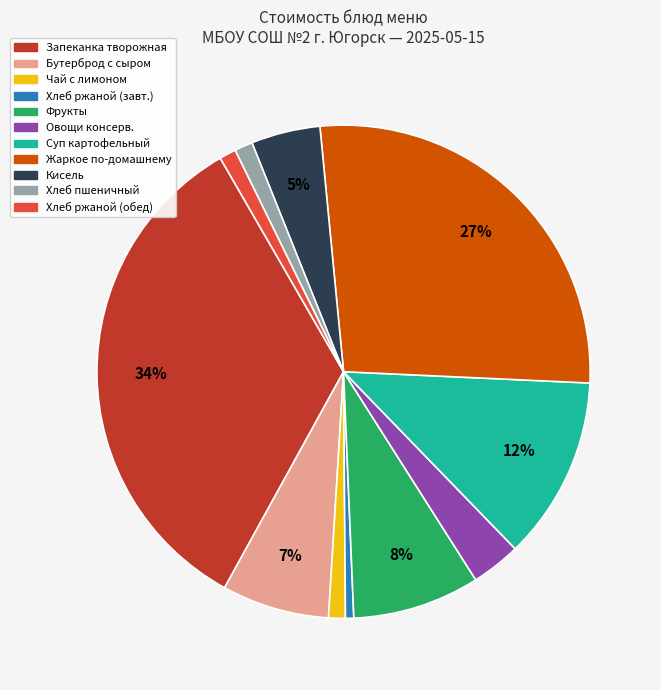

Is there any slice that represents more than half of the pie?

No